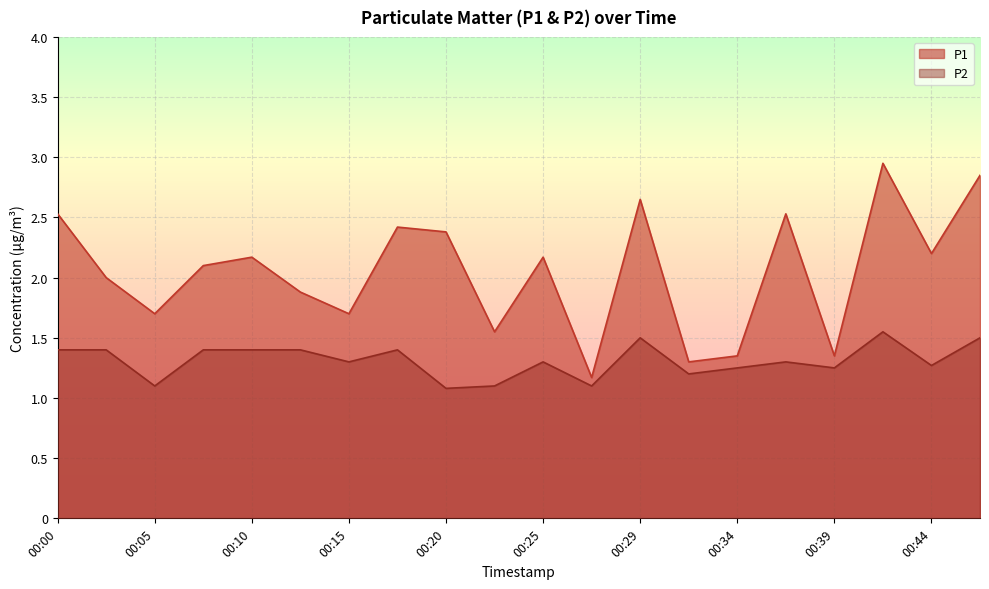

Which series changed the most between 00:22 and 00:44?

P1